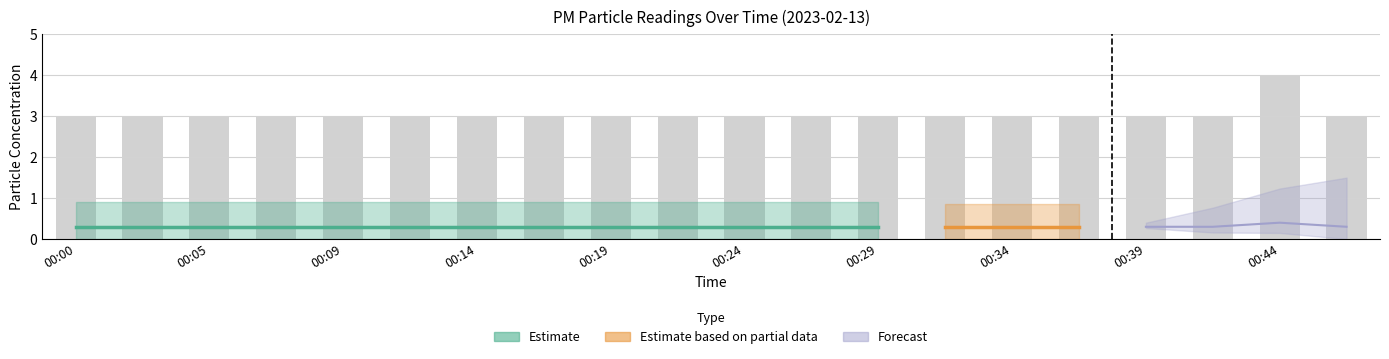

Reading left to right, transcribe all the data shown in this chart.

00:00=3	00:02=3	00:05=3	00:07=3	00:09=3	00:12=3	00:14=3	00:17=3	00:19=3	00:22=3	00:24=3	00:26=3	00:29=3	00:31=3	00:34=3	00:36=3	00:39=3	00:41=3	00:44=4	00:46=3